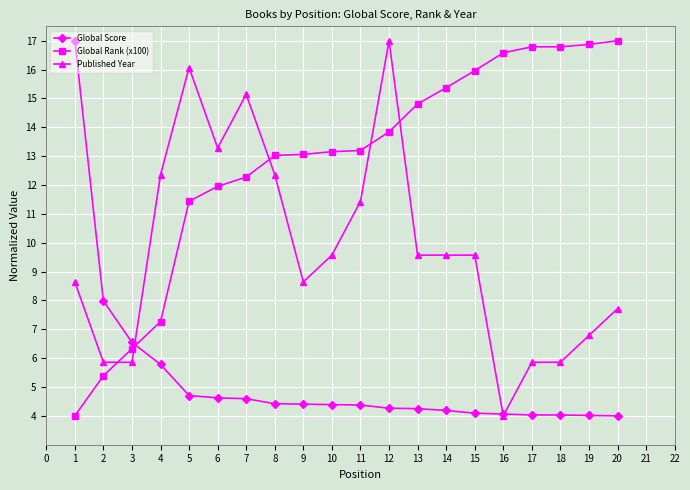

What is the highest value of the Global Score series?

17.0